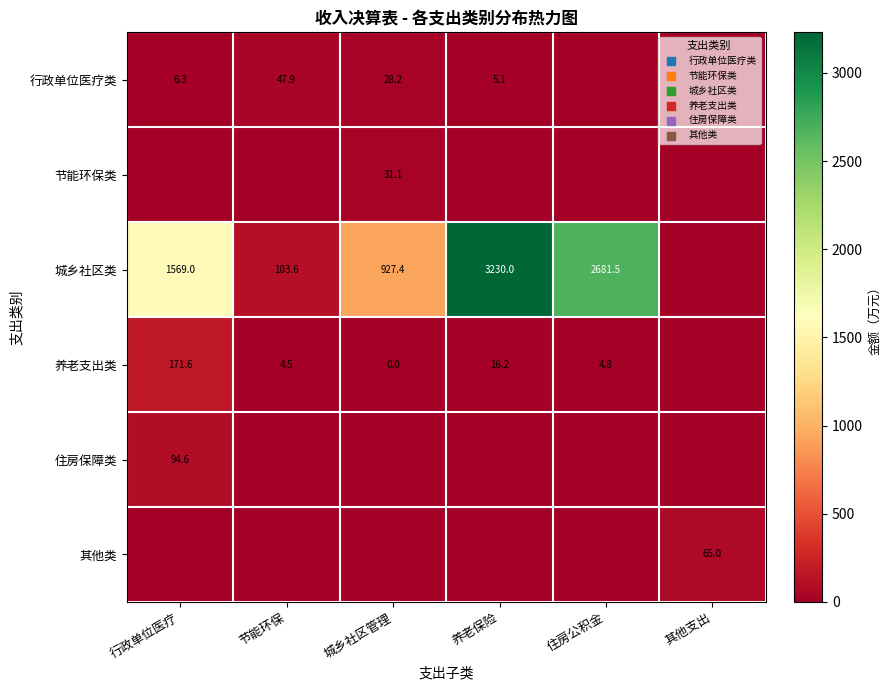

Is it true that 城乡社区类 equals 103.6 at 节能环保?

True